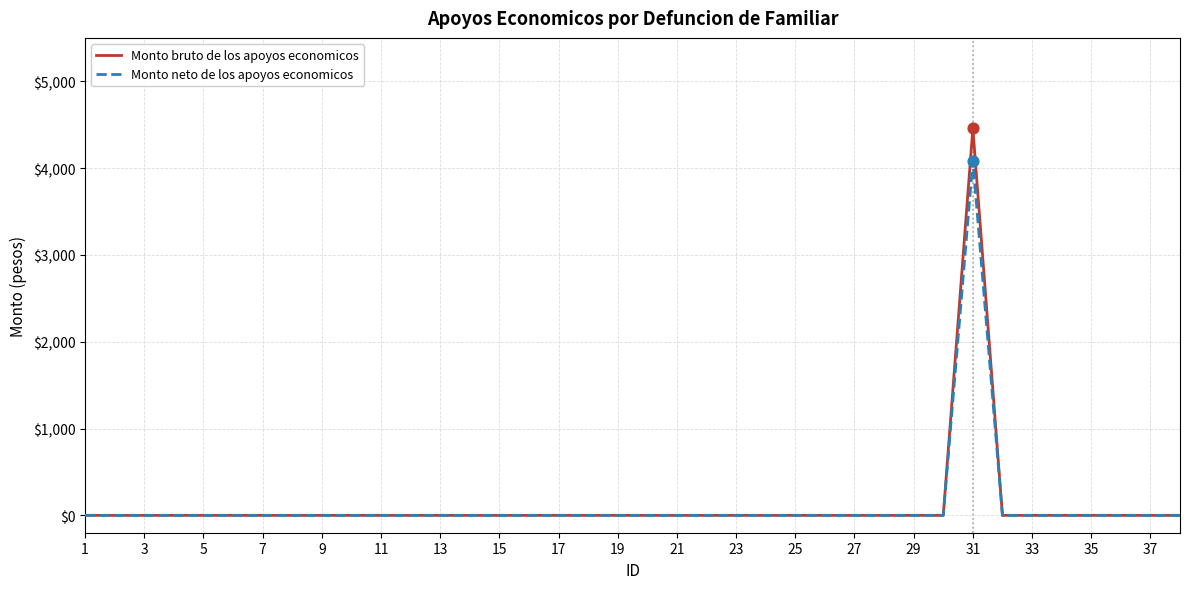

Which series has the widest spread of values?

Monto bruto de los apoyos economicos